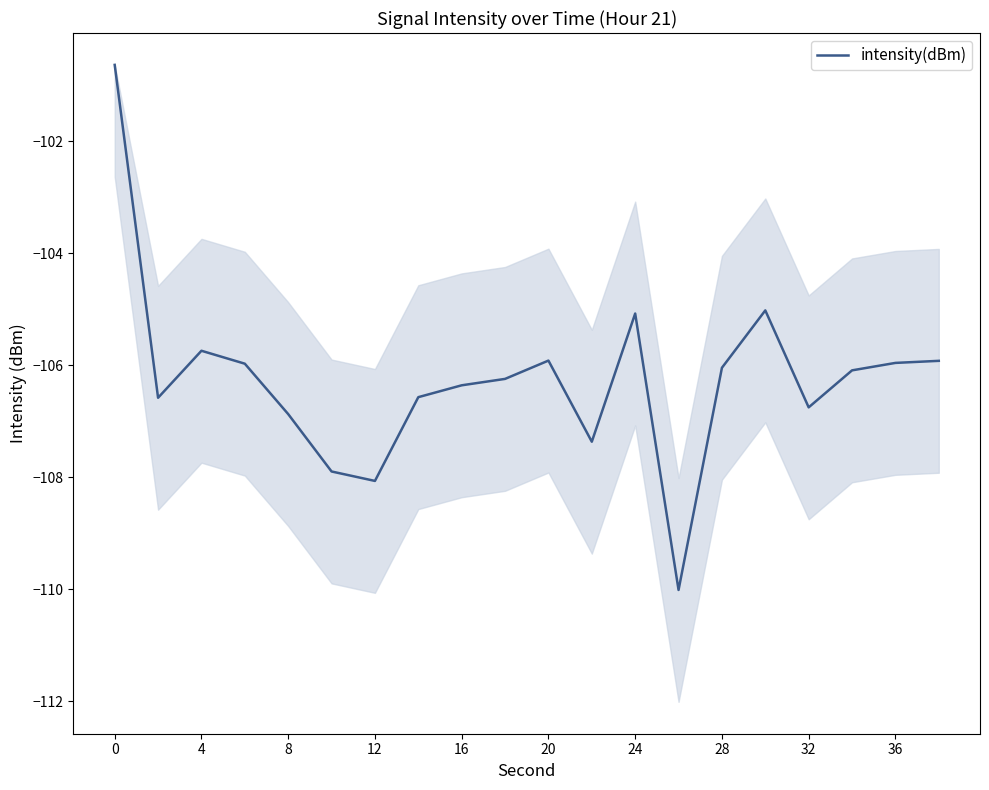

What is the lowest value of the intensity(dBm) series?

-110.0